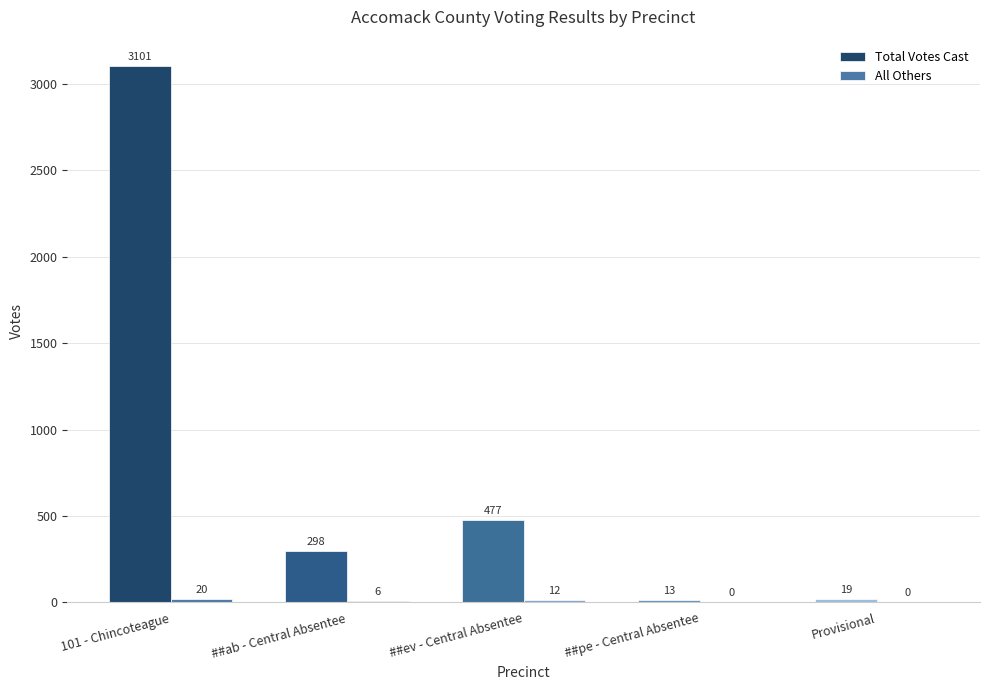

Which series has the largest total across all categories?

Total Votes Cast